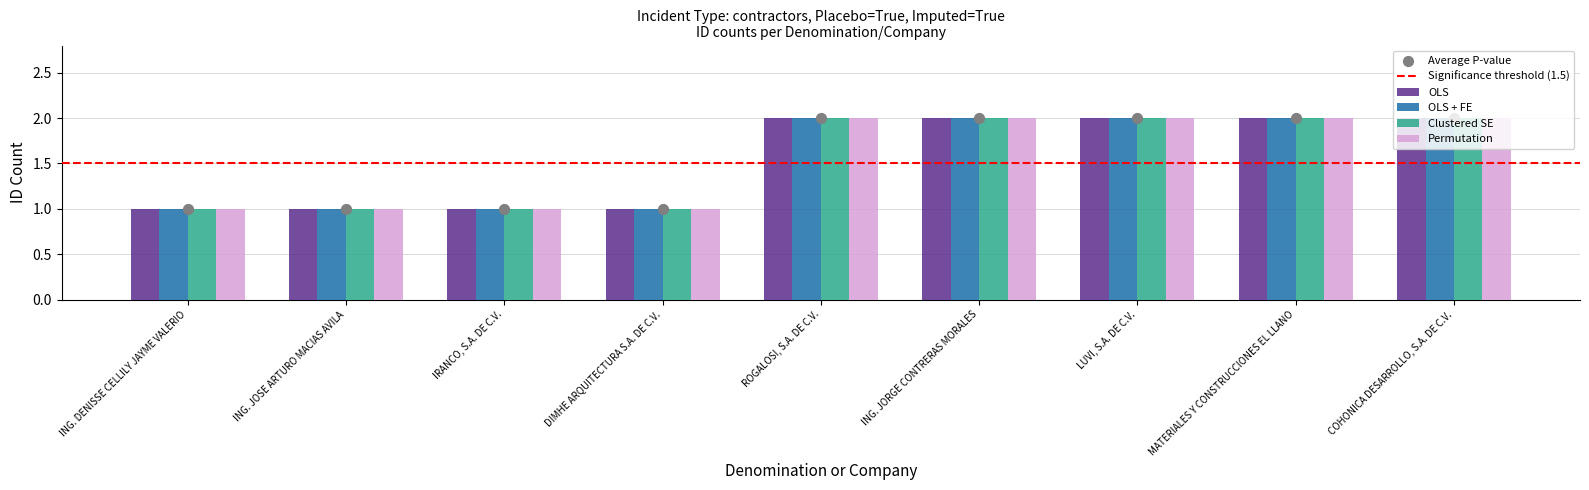

What are all the series names shown in the legend?

OLS, OLS + FE, Clustered SE, Permutation